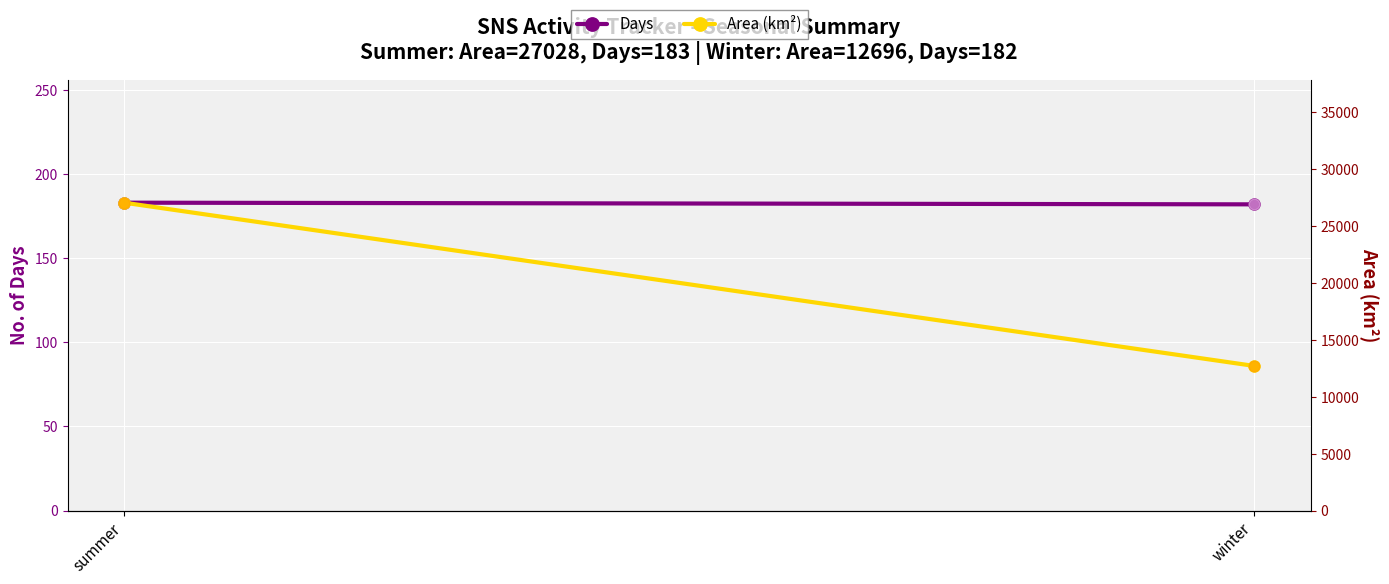

At which category is the sum across all series the highest?

summer